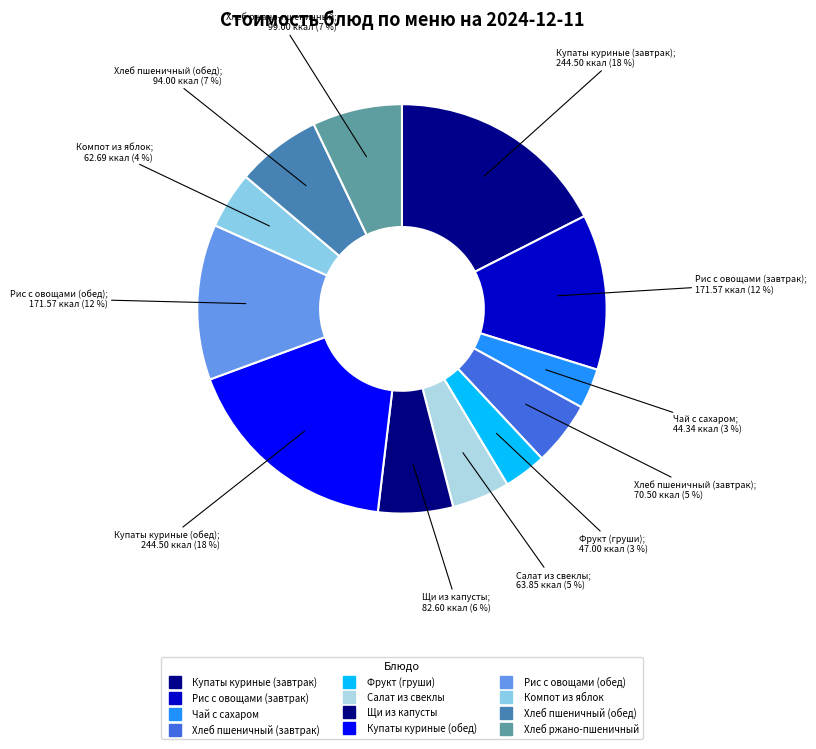

Rank the categories by value from lowest to highest.

Чай с сахаром, Фрукт (груши), Компот из яблок, Салат из свеклы, Хлеб пшеничный (завтрак), Щи из капусты, Хлеб пшеничный (обед), Хлеб ржано-пшеничный, Рис с овощами (завтрак), Рис с овощами (обед), Купаты куриные (завтрак), Купаты куриные (обед)